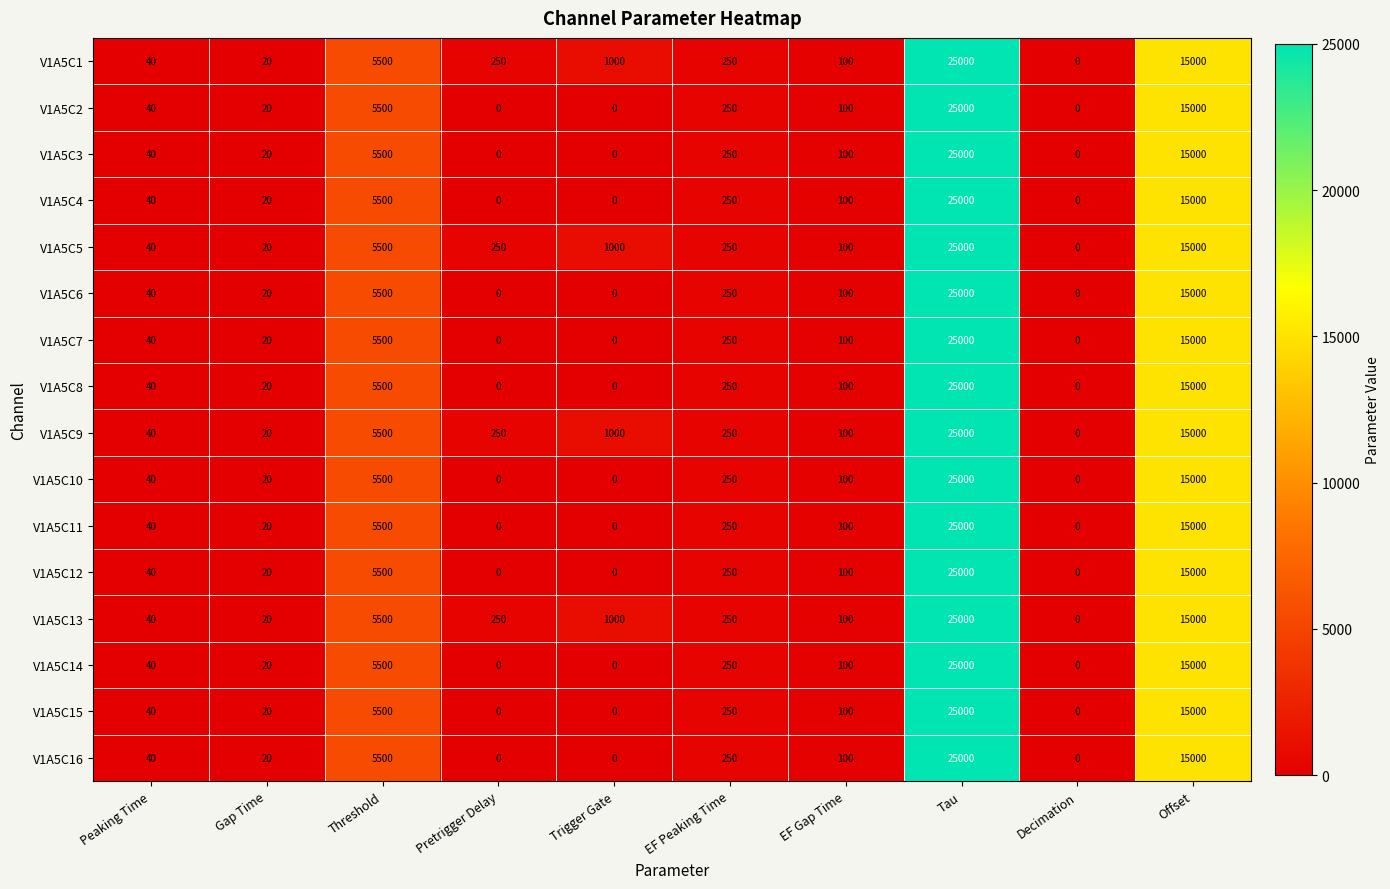

What is the greatest value displayed?

25000